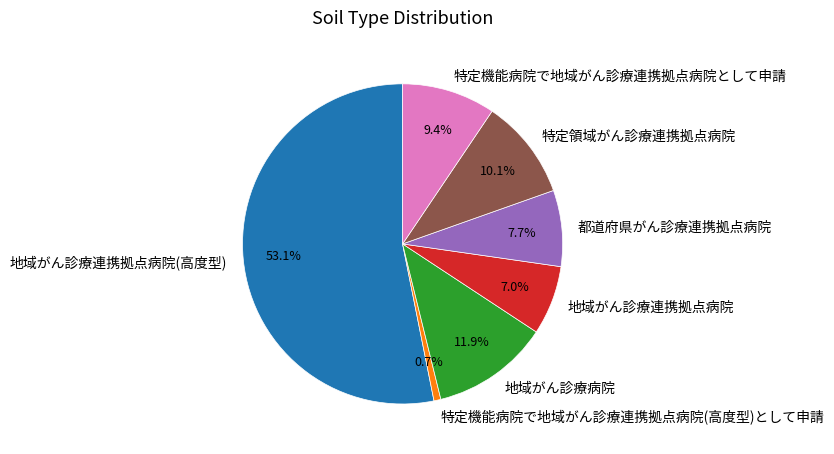

Which slice represents more than half of the pie?

地域がん診療連携拠点病院(高度型)